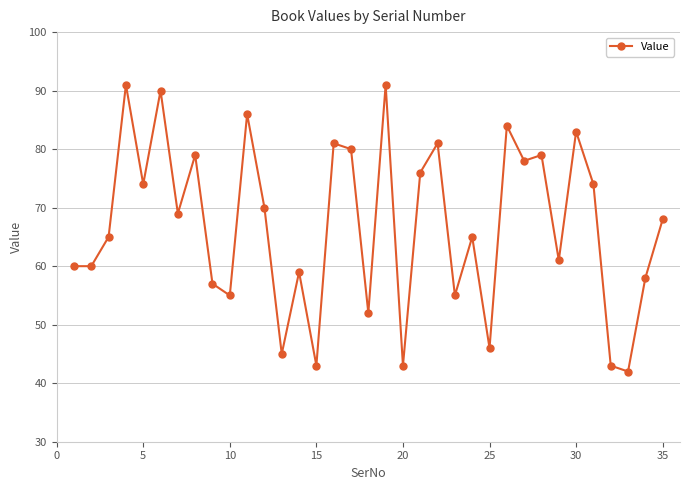

How many lines are shown in the chart?

1